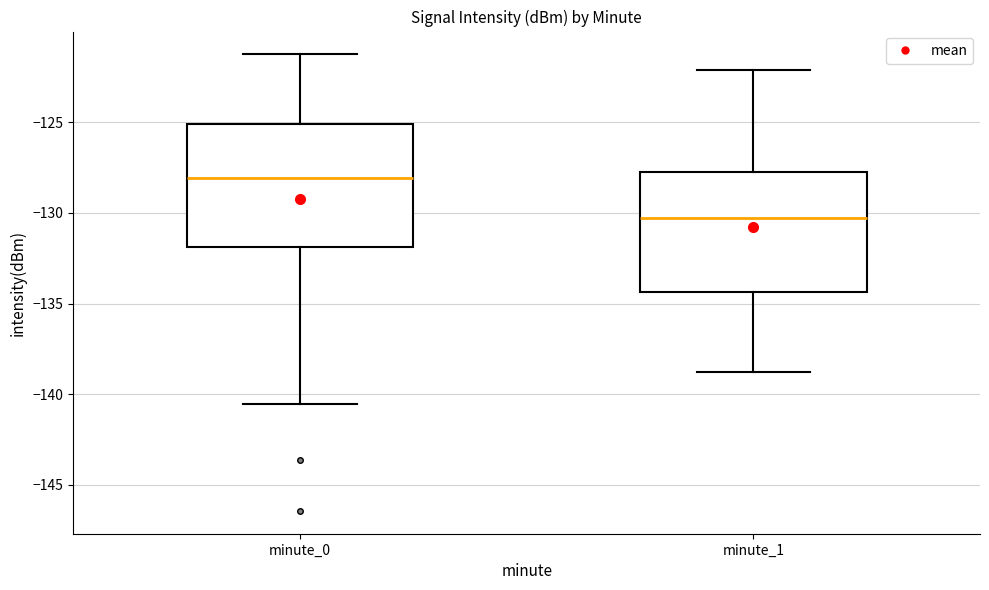

Which box's median line is the highest?

minute_0